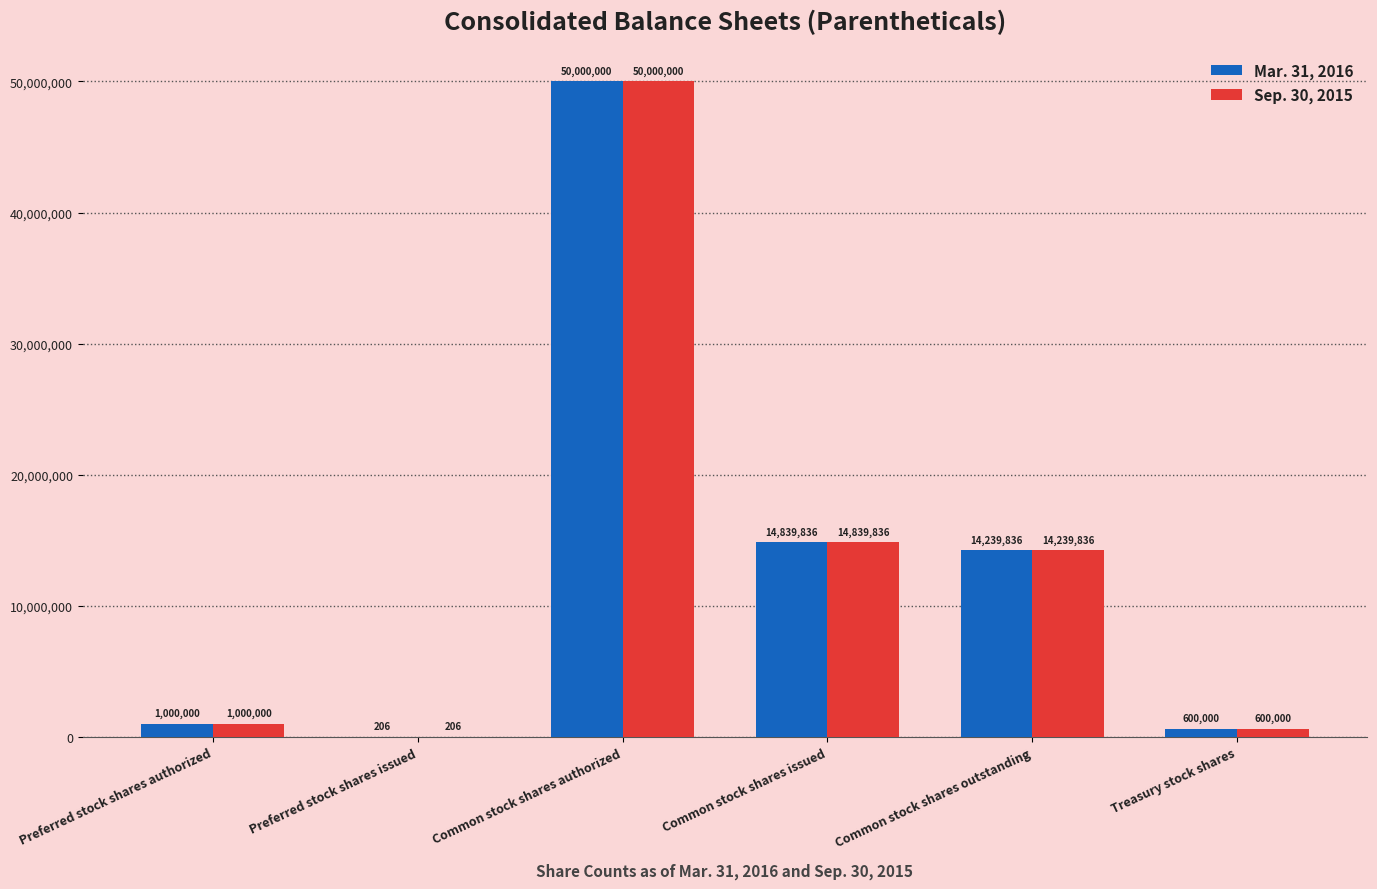

Reading left to right, transcribe all the data shown in this chart.

Mar. 31, 2016: Preferred stock shares authorized=1000000	Preferred stock shares issued=206	Common stock shares authorized=50000000	Common stock shares issued=14839836	Common stock shares outstanding=14239836	Treasury stock shares=600000
Sep. 30, 2015: Preferred stock shares authorized=1000000	Preferred stock shares issued=206	Common stock shares authorized=50000000	Common stock shares issued=14839836	Common stock shares outstanding=14239836	Treasury stock shares=600000